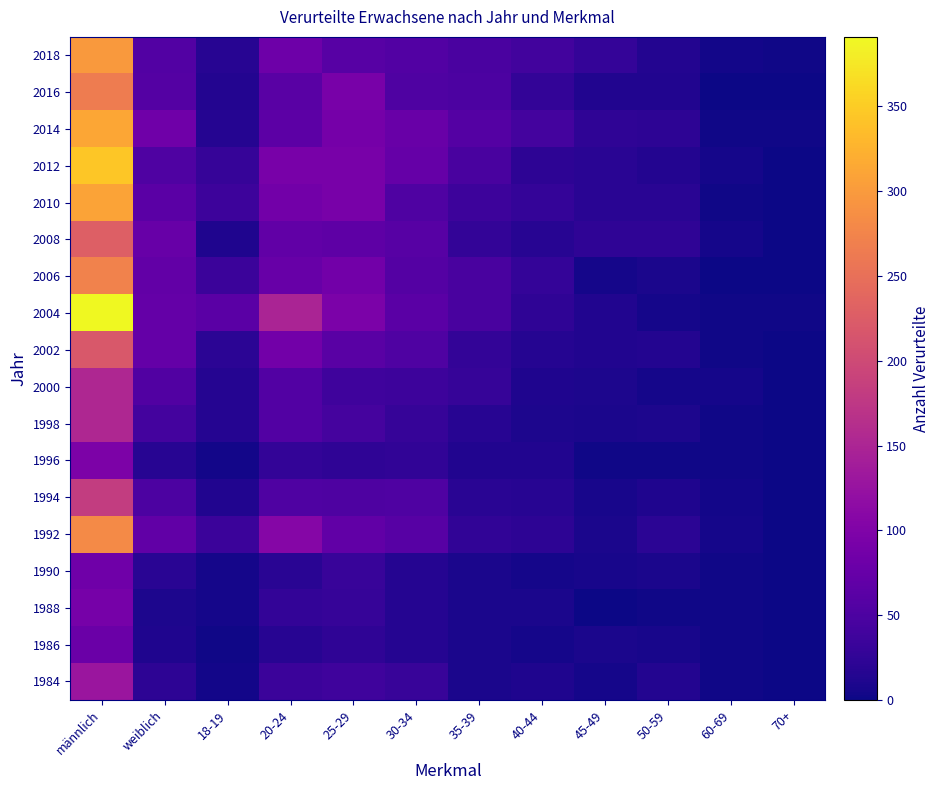

Reading left to right, extract all data points from this chart.

1984: männlich=129	weiblich=22	18-19=4	20-24=35	25-29=37	30-34=32	35-39=8	40-44=12	45-49=6	50-59=14	60-69=3	70+=0
1986: männlich=79	weiblich=11	18-19=2	20-24=17	25-29=24	30-34=16	35-39=9	40-44=5	45-49=8	50-59=7	60-69=2	70+=0
1988: männlich=91	weiblich=10	18-19=5	20-24=26	25-29=30	30-34=16	35-39=9	40-44=9	45-49=1	50-59=2	60-69=2	70+=1
1990: männlich=84	weiblich=19	18-19=5	20-24=19	25-29=31	30-34=16	35-39=8	40-44=6	45-49=7	50-59=9	60-69=2	70+=0
1992: männlich=282	weiblich=70	18-19=35	20-24=106	25-29=69	30-34=60	35-39=25	40-44=22	45-49=9	50-59=21	60-69=5	70+=0
1994: männlich=182	weiblich=49	18-19=13	20-24=53	25-29=51	30-34=53	35-39=19	40-44=18	45-49=7	50-59=12	60-69=4	70+=1
1996: männlich=97	weiblich=17	18-19=4	20-24=26	25-29=24	30-34=25	35-39=13	40-44=13	45-49=3	50-59=3	60-69=3	70+=0
1998: männlich=153	weiblich=42	18-19=16	20-24=55	25-29=44	30-34=30	35-39=18	40-44=10	45-49=9	50-59=10	60-69=3	70+=0
2000: männlich=153	weiblich=54	18-19=16	20-24=55	25-29=37	30-34=36	35-39=30	40-44=12	45-49=10	50-59=6	60-69=5	70+=0
2002: männlich=219	weiblich=73	18-19=20	20-24=87	25-29=62	30-34=52	35-39=26	40-44=16	45-49=13	50-59=14	60-69=2	70+=0
2004: männlich=391	weiblich=73	18-19=63	20-24=149	25-29=95	30-34=63	35-39=46	40-44=24	45-49=13	50-59=6	60-69=3	70+=2
2006: männlich=272	weiblich=71	18-19=34	20-24=76	25-29=86	30-34=57	35-39=46	40-44=28	45-49=5	50-59=9	60-69=1	70+=1
2008: männlich=228	weiblich=75	18-19=11	20-24=69	25-29=66	30-34=60	35-39=26	40-44=18	45-49=23	50-59=23	60-69=6	70+=1
2010: männlich=309	weiblich=63	18-19=36	20-24=86	25-29=92	30-34=52	35-39=36	40-44=29	45-49=19	50-59=19	60-69=3	70+=0
2012: männlich=344	weiblich=52	18-19=30	20-24=93	25-29=92	30-34=74	35-39=47	40-44=22	45-49=19	50-59=14	60-69=5	70+=0
2014: männlich=313	weiblich=84	18-19=16	20-24=65	25-29=90	30-34=77	35-39=58	40-44=42	45-49=23	50-59=22	60-69=2	70+=2
2016: männlich=265	weiblich=58	18-19=14	20-24=62	25-29=92	30-34=52	35-39=49	40-44=26	45-49=13	50-59=13	60-69=1	70+=1
2018: männlich=298	weiblich=55	18-19=18	20-24=81	25-29=61	30-34=56	35-39=48	40-44=40	45-49=28	50-59=15	60-69=4	70+=2